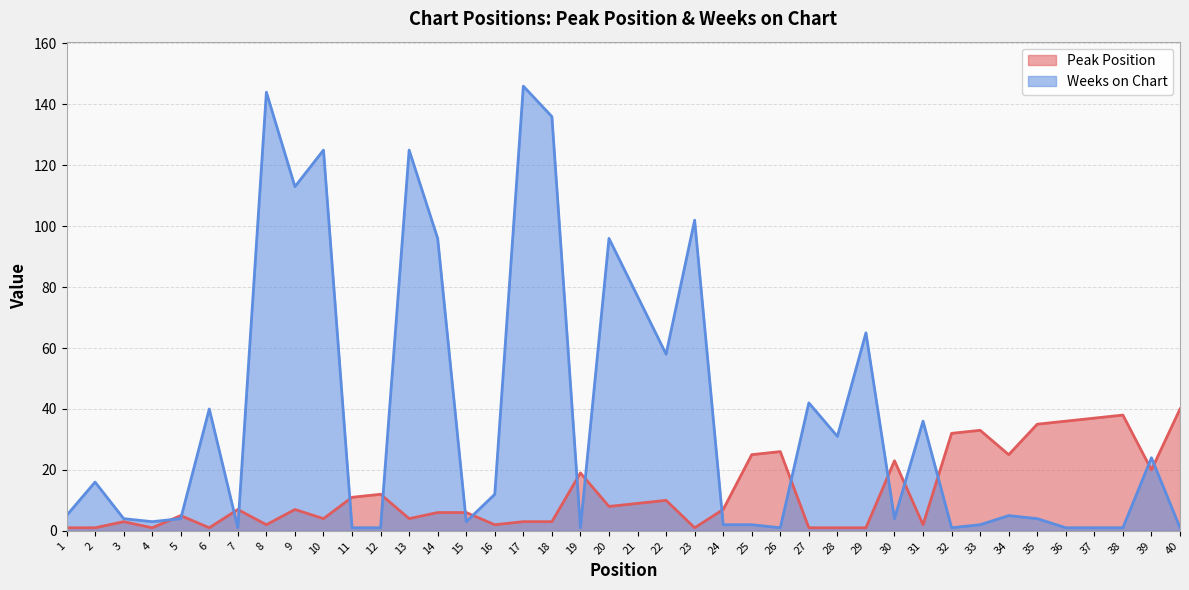

The value of Weeks on Chart at 20 is 27. True or false?

False